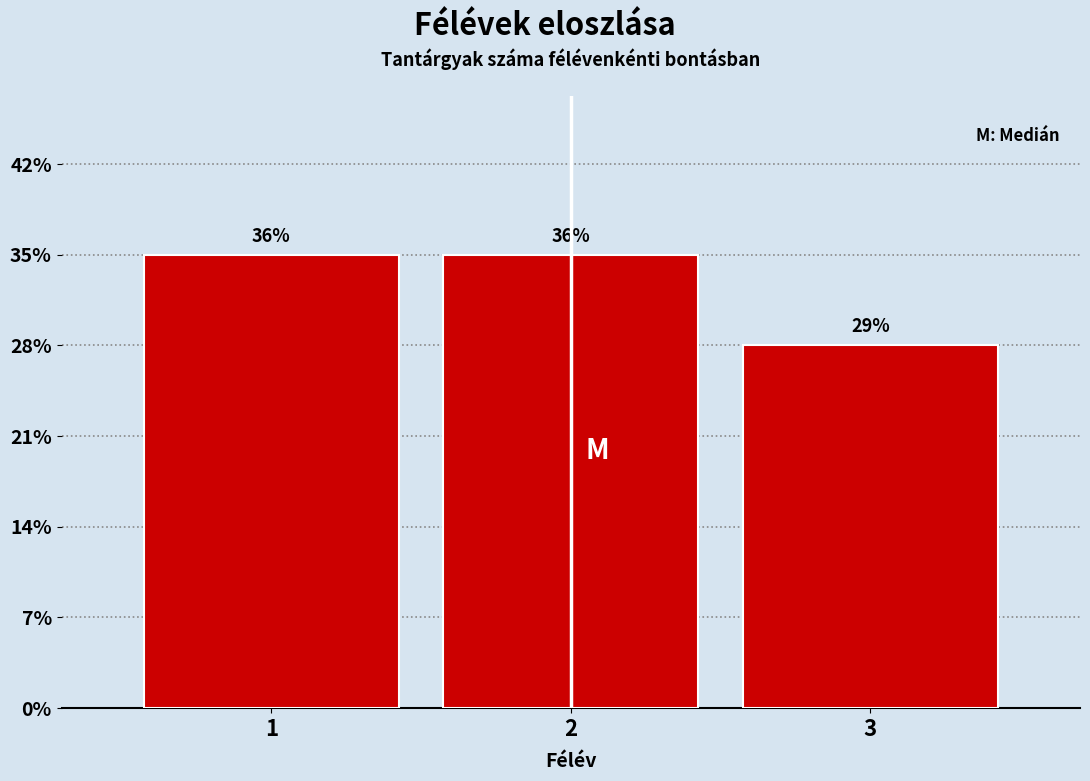

Does the chart contain any negative values?

No